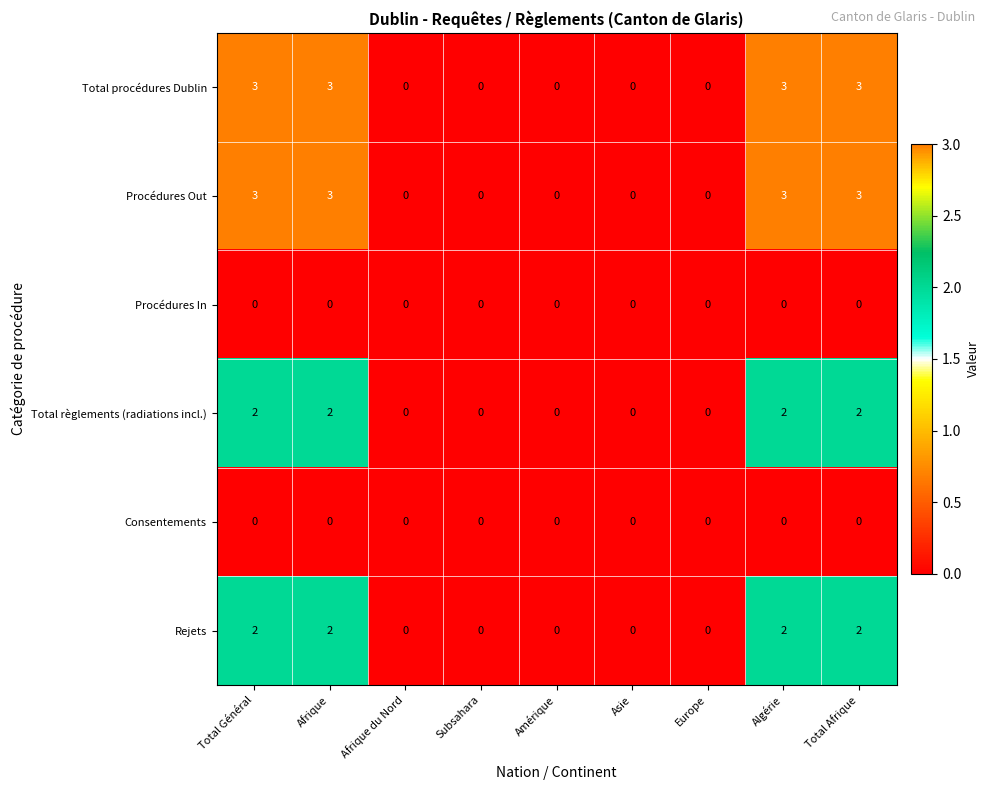

True or false: Total règlements (radiations incl.) has a value of 2 at Algérie.

True